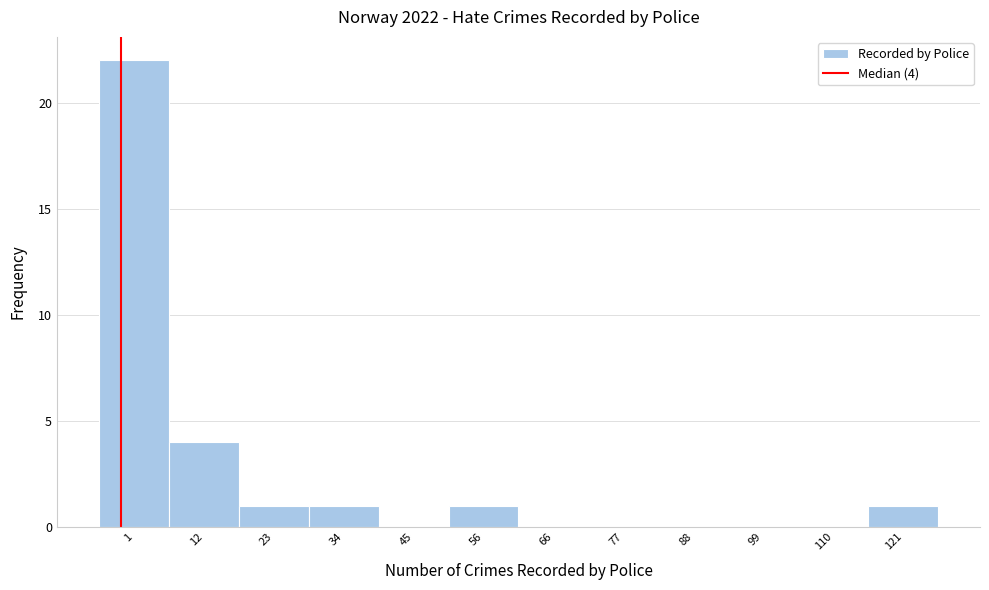

Reading left to right, list all the values displayed in this chart.

1=22	12=4	23=1	34=1	45=0	56=1	66=0	77=0	88=0	99=0	110=0	121=1